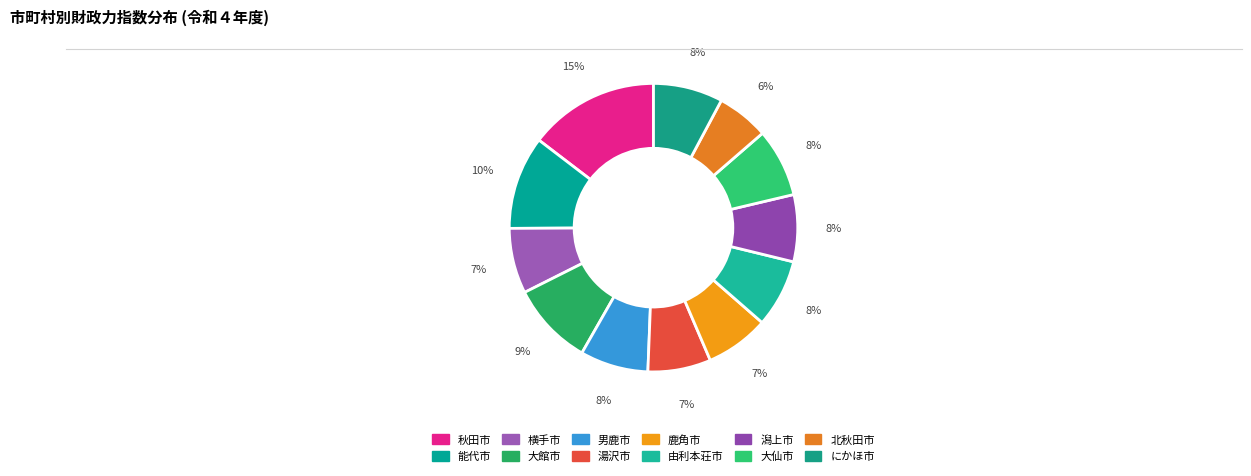

Is there a majority slice in this chart?

No